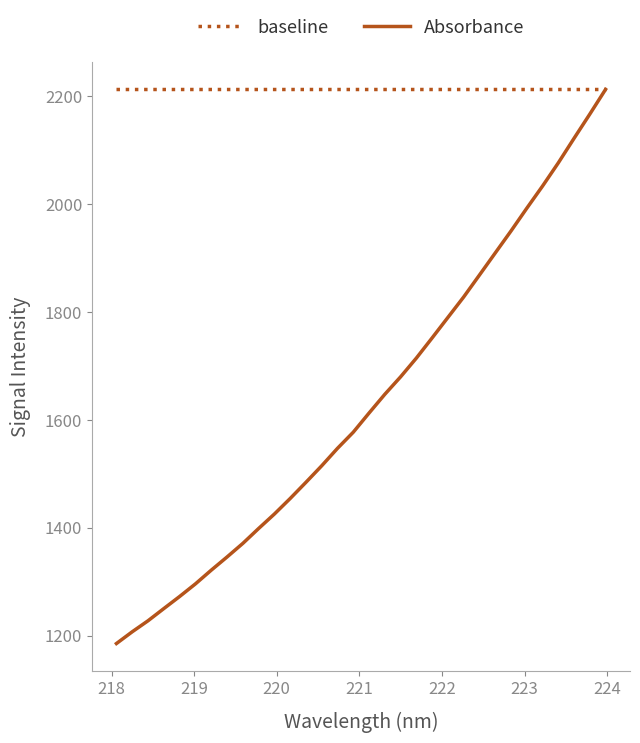

What is the maximum value for Absorbance?

2212.9